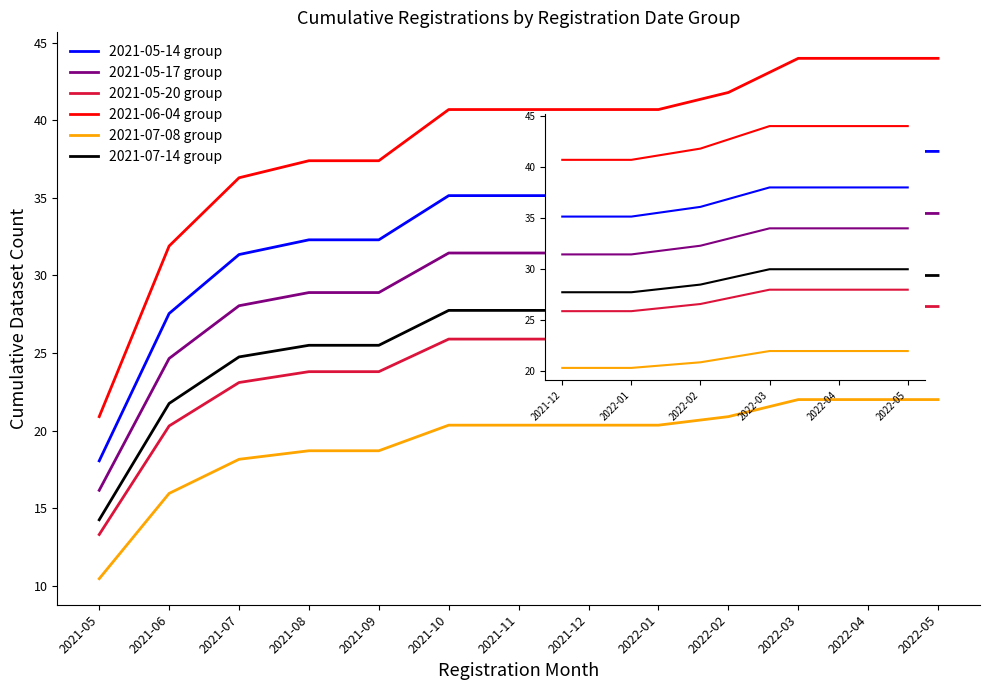

At which category does the chart reach its minimum across all series?

2021-12